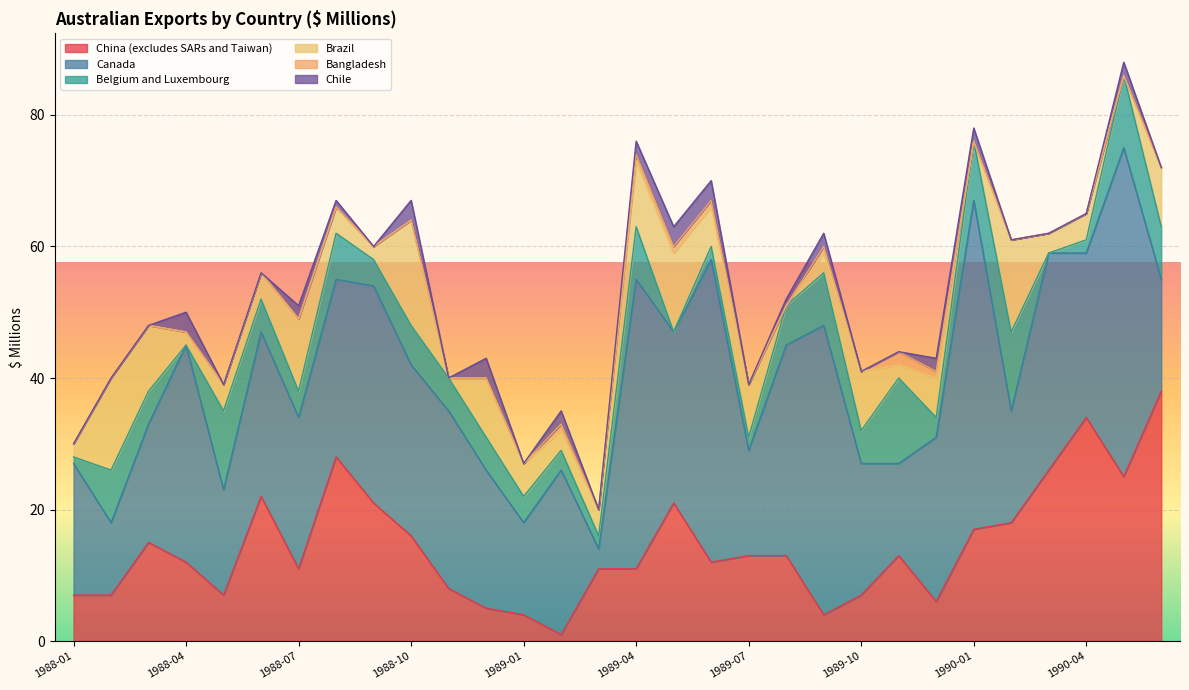

After their last crossing, which series has the higher values: China (excludes SARs and Taiwan) or Brazil?

China (excludes SARs and Taiwan)